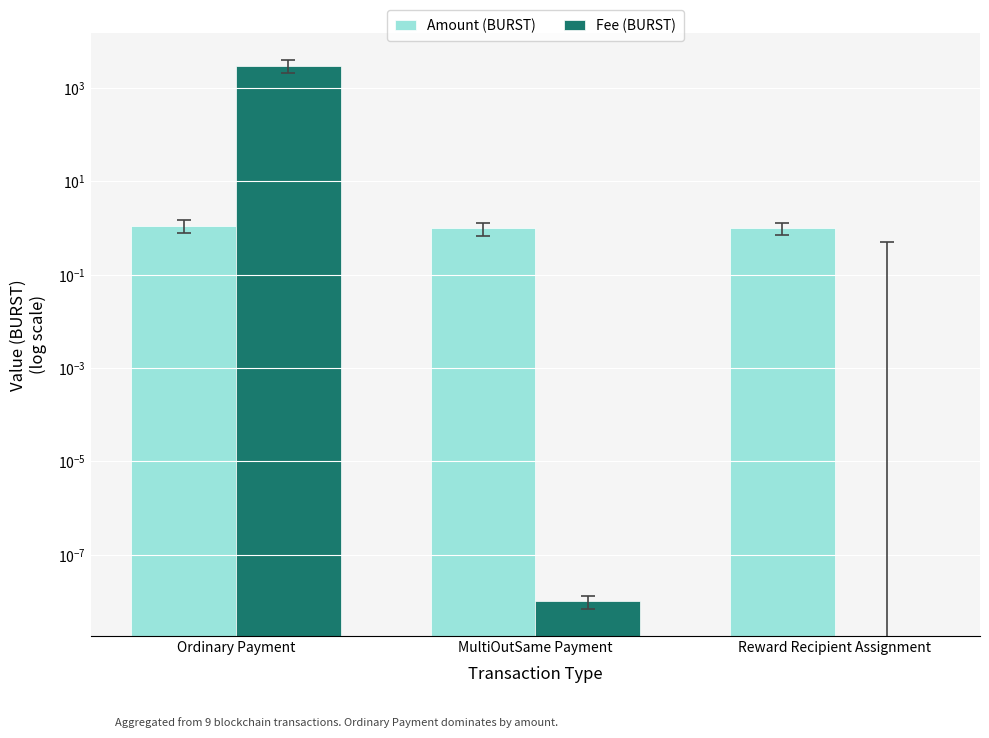

What position from the right is Ordinary Payment?

3